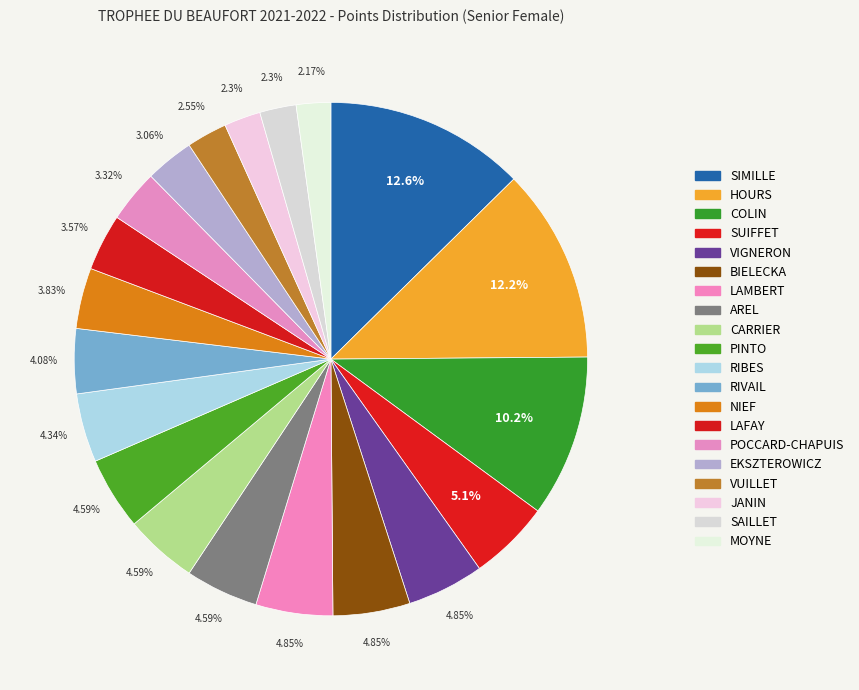

To the nearest percent, what is the difference between the CARRIER and POCCARD-CHAPUIS slice percentages?

1%